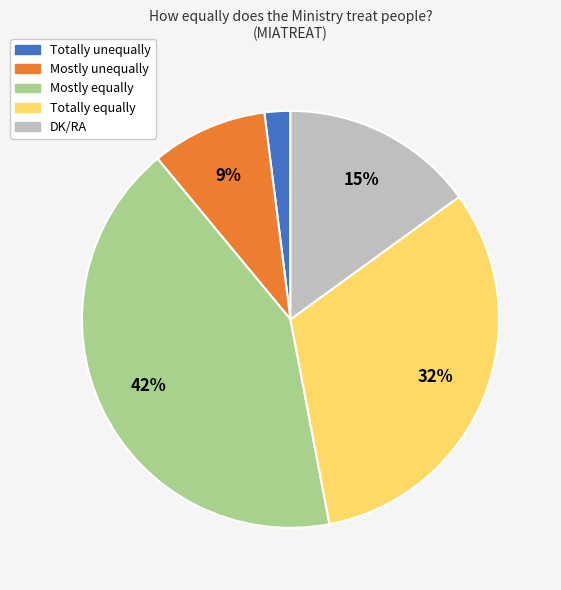

To the nearest percent, what is the average slice percentage?

20%